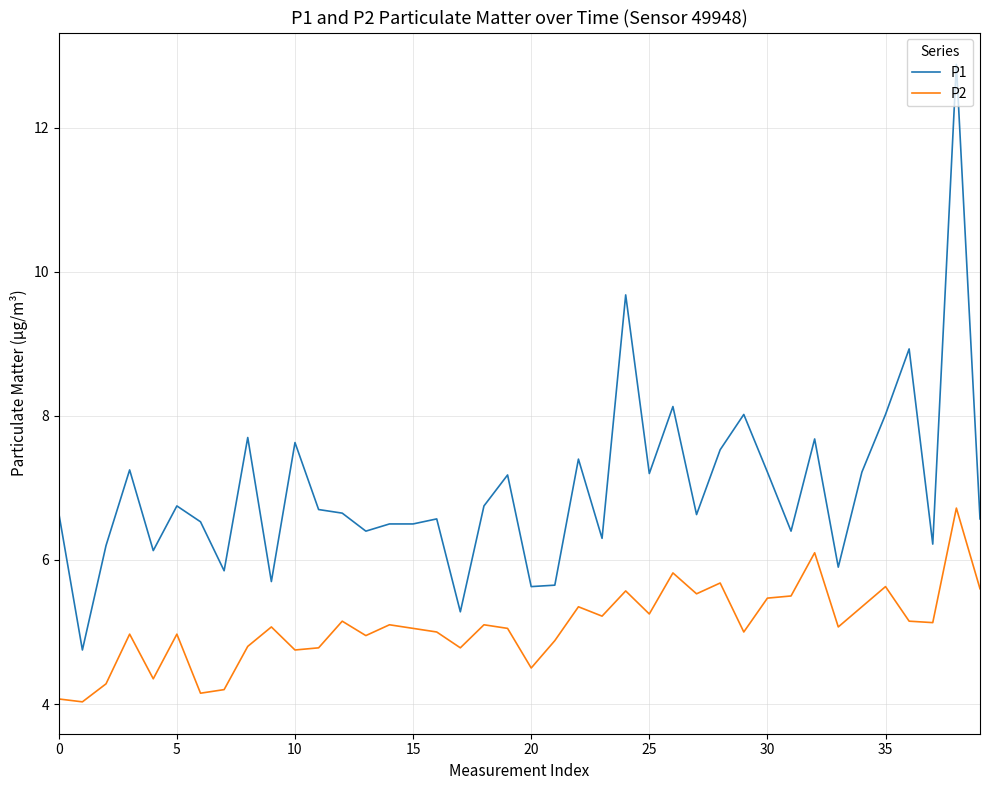

Does the chart have visible grid lines?

Yes